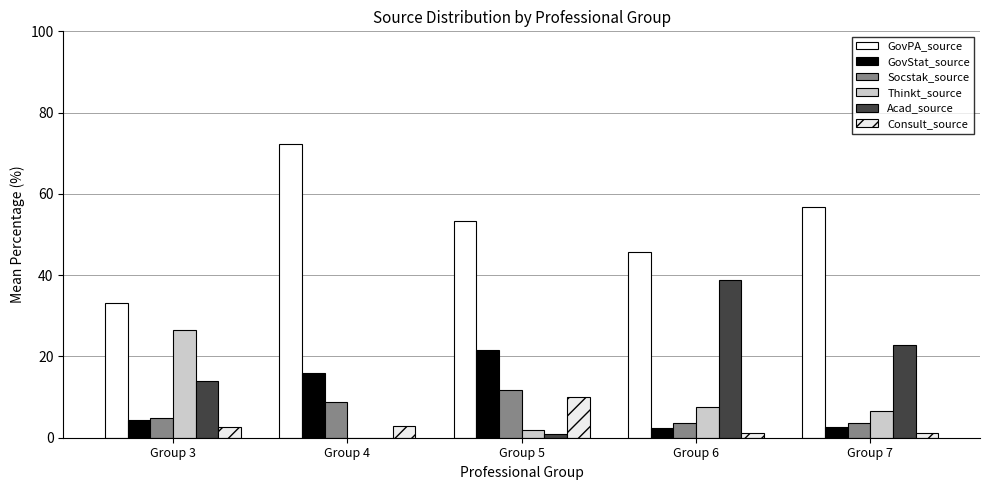

Which series has the widest spread of values?

GovPA_source